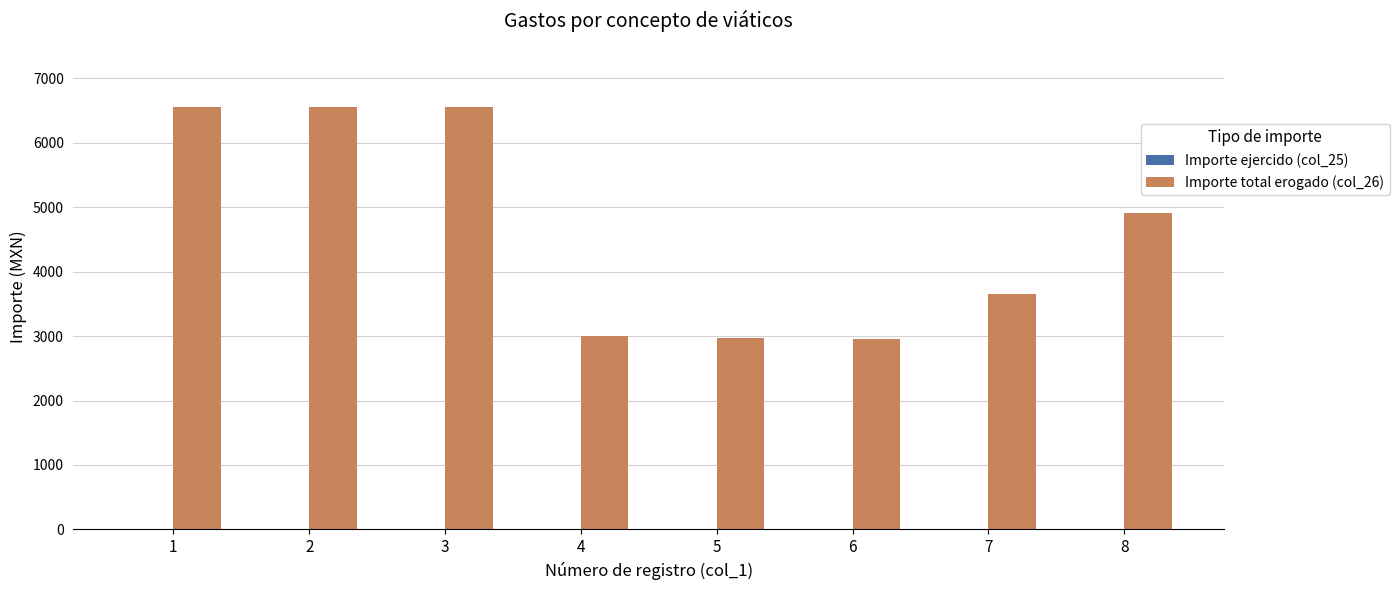

Which series has the largest total across all categories?

Importe total erogado (col_26)